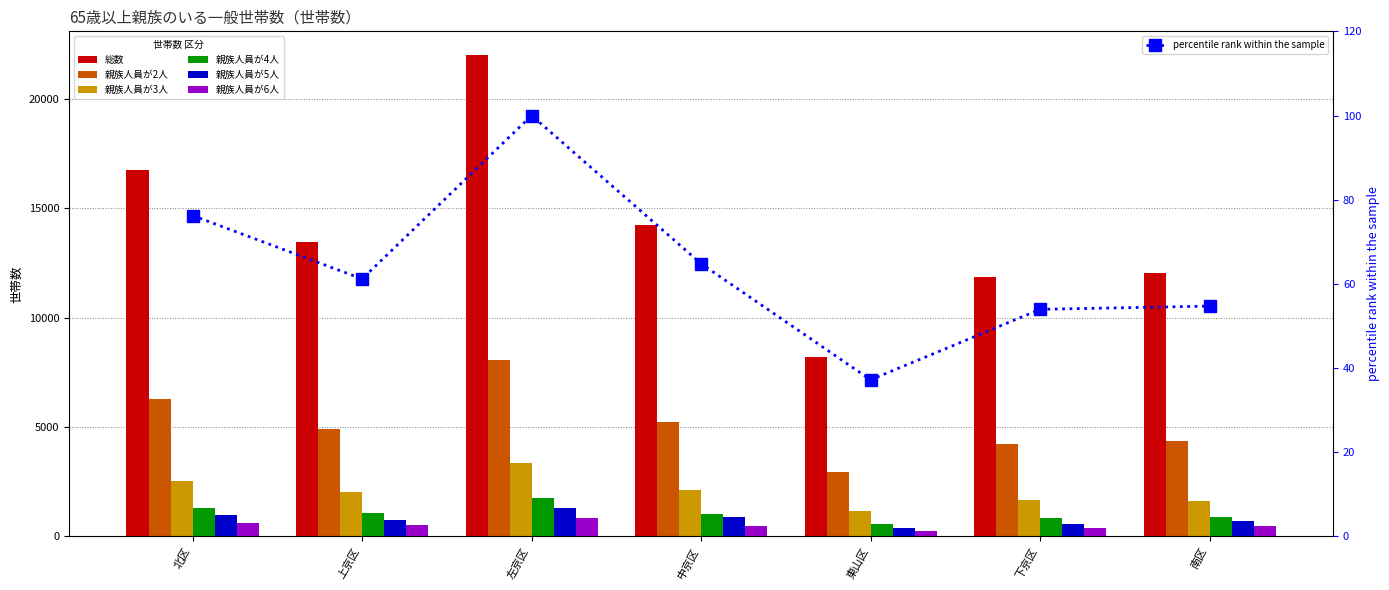

At which category is the sum across all series the highest?

左京区